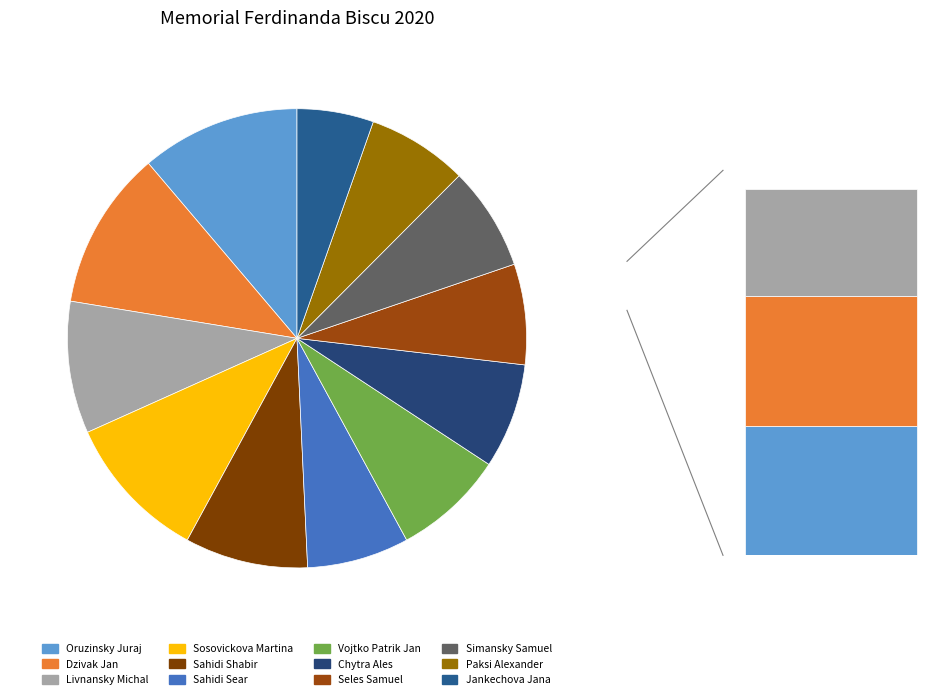

Count the number of slices in the pie.

12